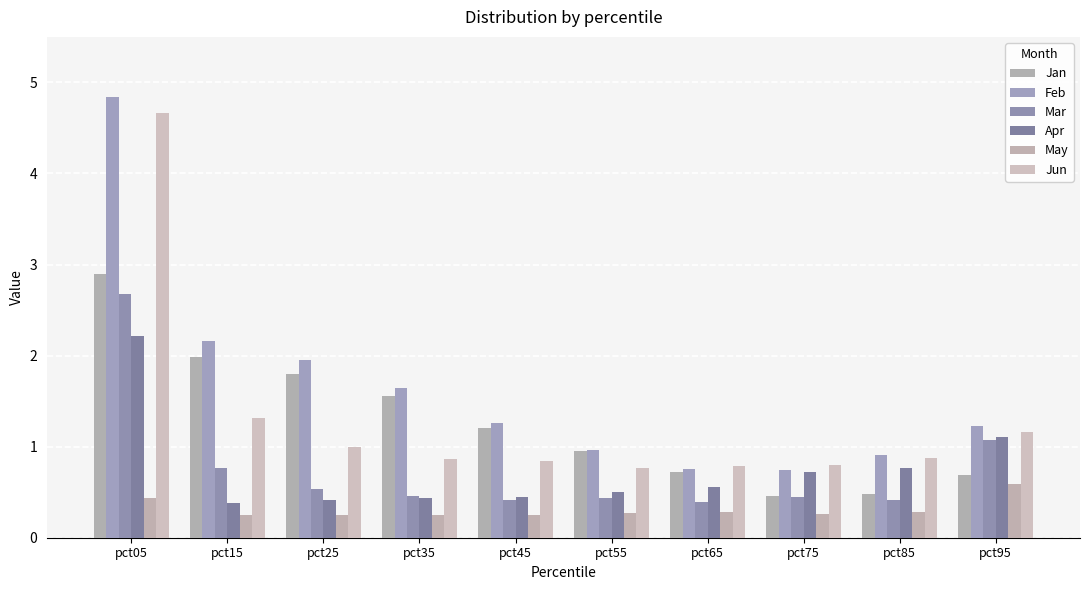

Is it true that Apr equals 0.3 at pct25?

False